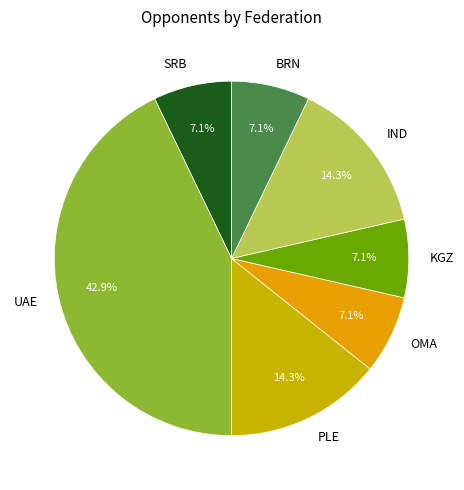

What percentage is the OMA slice, to the nearest percent?

7%